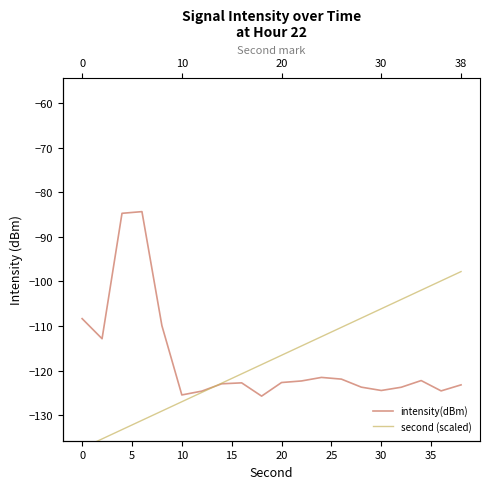

True or false: second (scaled) has more than 2 interior local peaks.

False